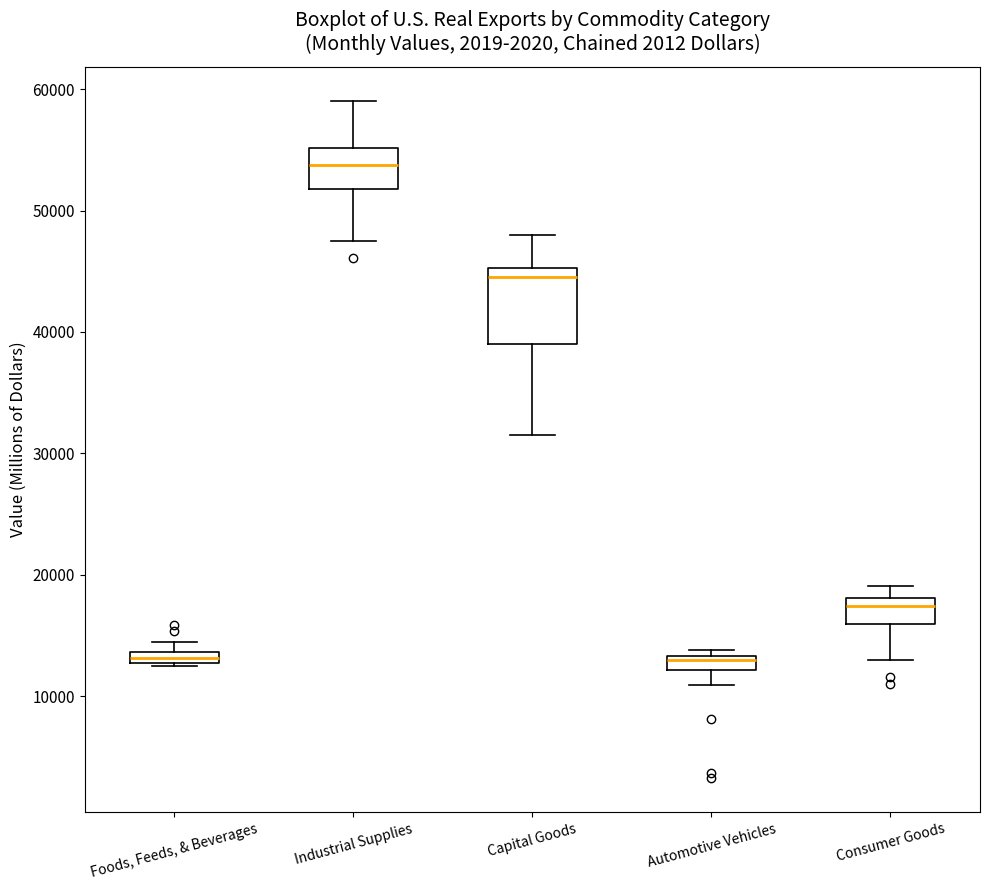

Where is the upper edge of the box for Foods, Feeds, & Beverages on the y-axis? The values are not printed on the chart, so give them approximately, as read against the axis.

14000